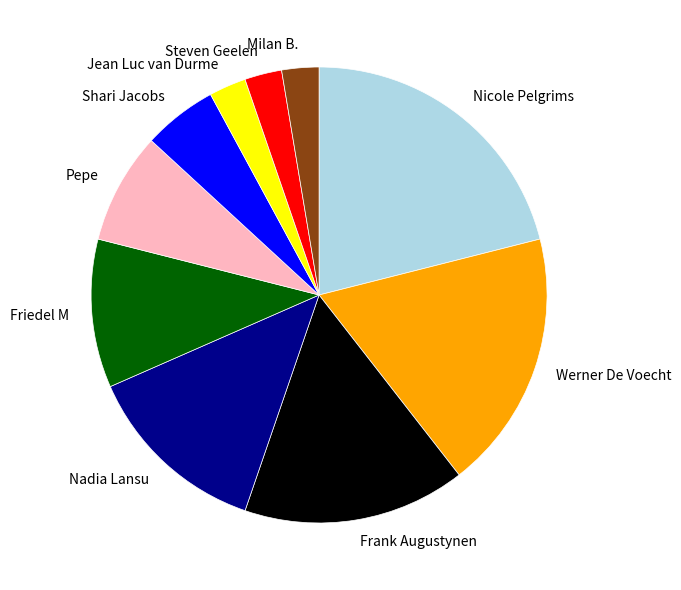

Which has a higher value, Milan B. or Nadia Lansu?

Nadia Lansu